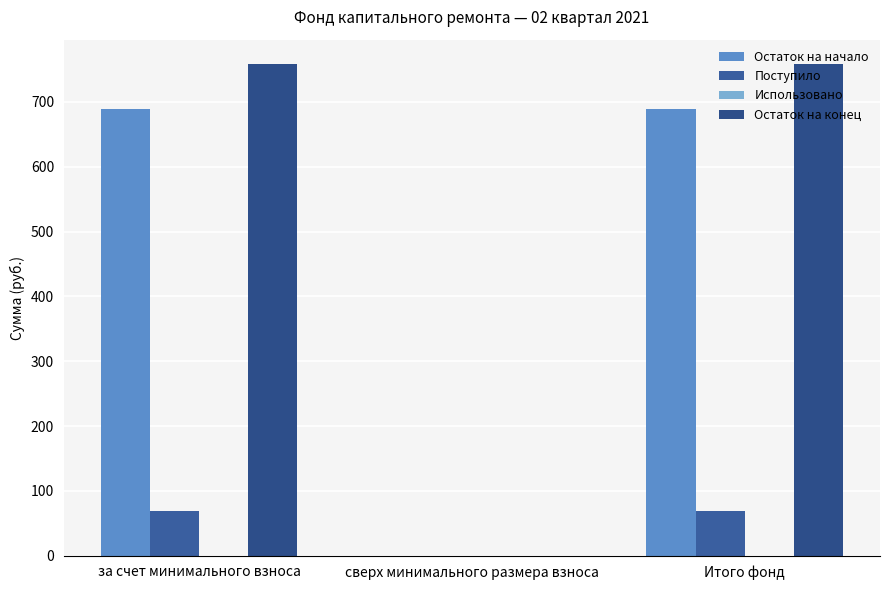

Where is Поступило nearest to the value 34?

сверх минимального размера взноса